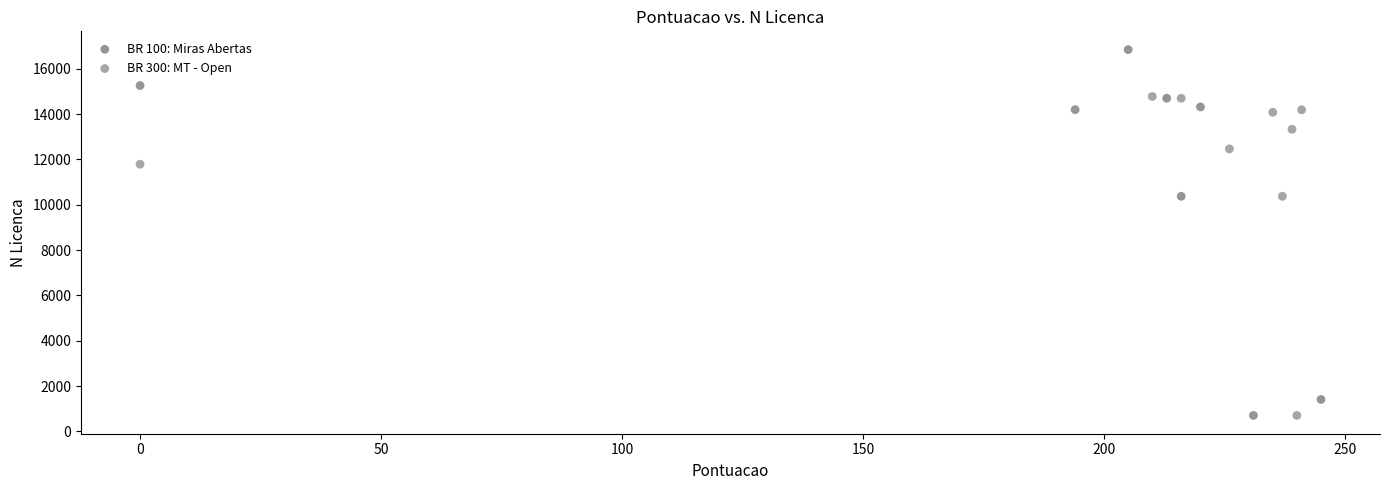

Which series has the largest Y range (max minus min)?

BR 100: Miras Abertas